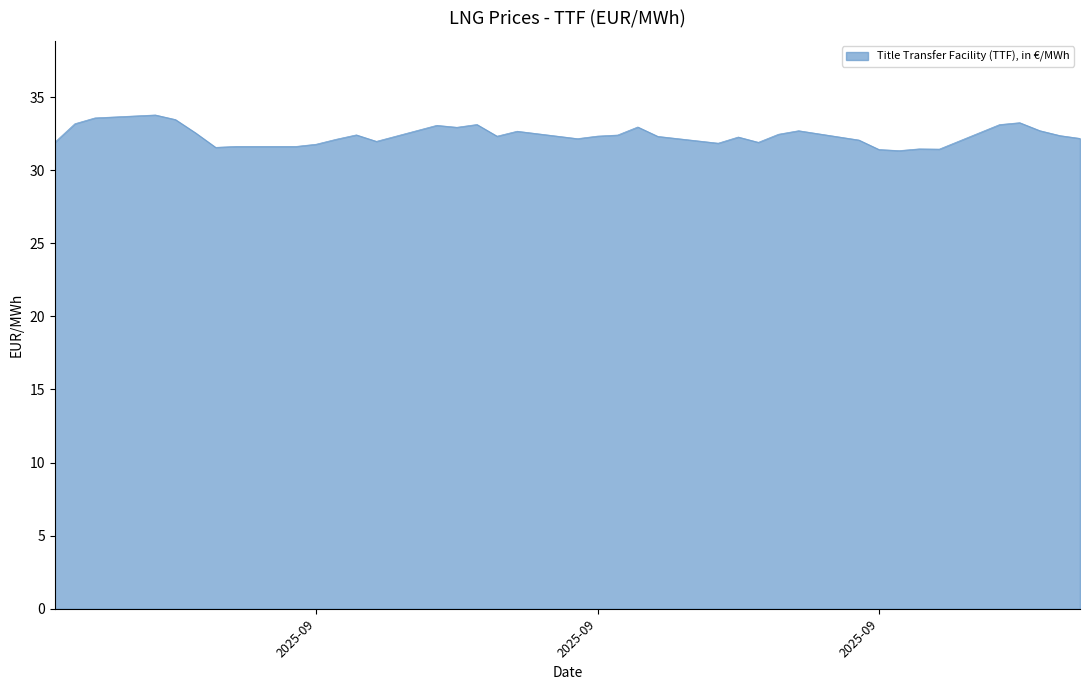

What is the difference between the maximum and minimum values?

2.4